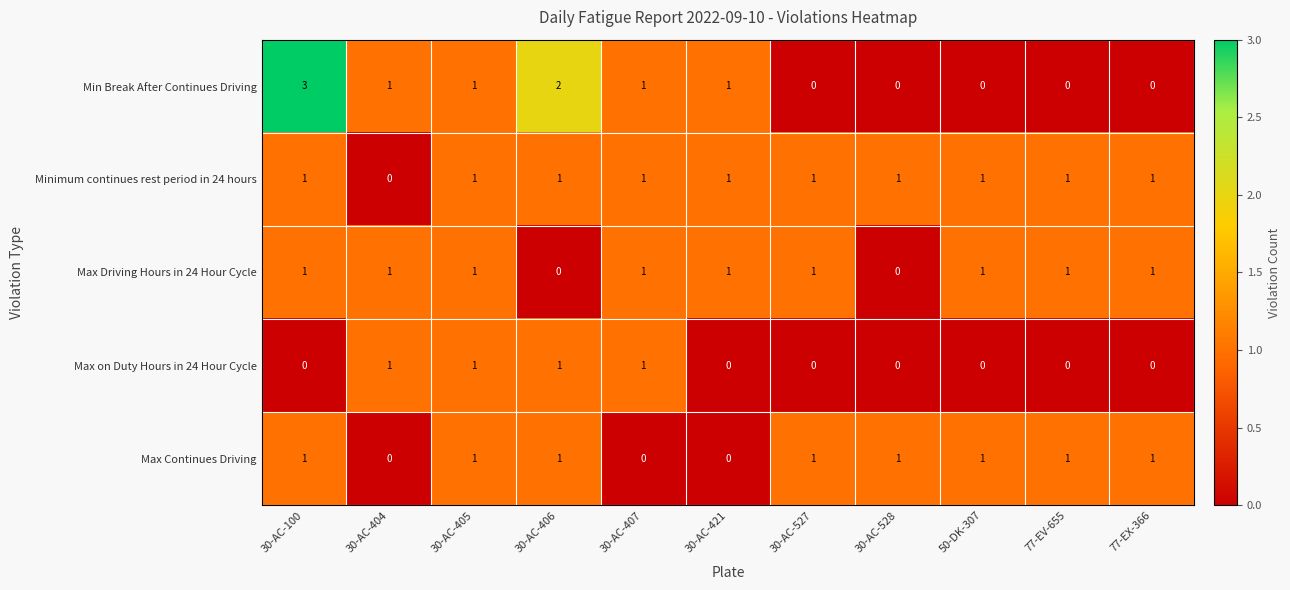

At which category is the sum across all series the highest?

30-AC-100